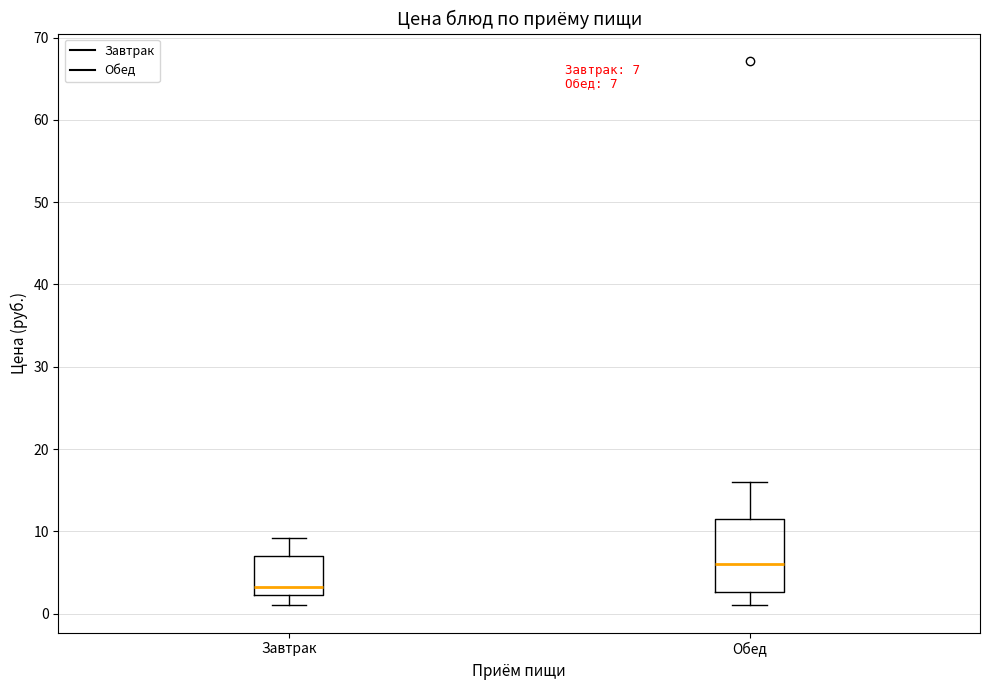

Which box has the lowest median line?

Завтрак